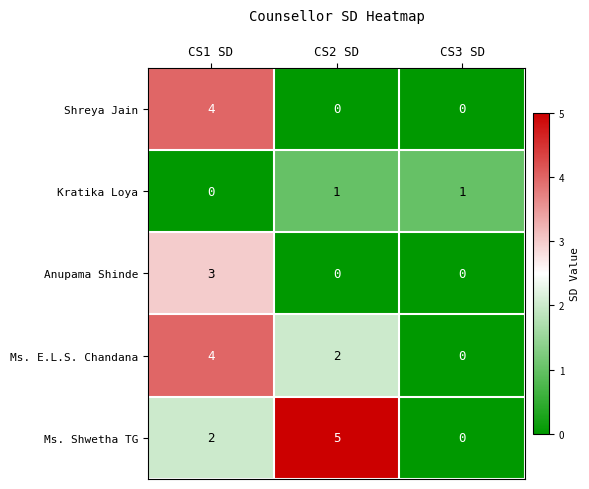

Which series has the widest spread of values?

Ms. Shwetha TG